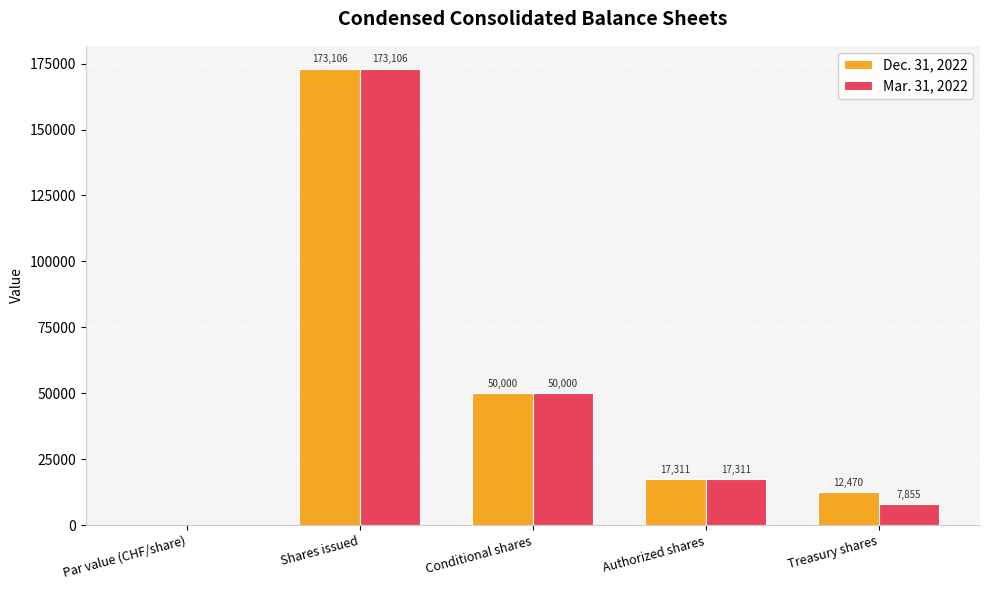

At which category is the sum across all series the highest?

Shares issued